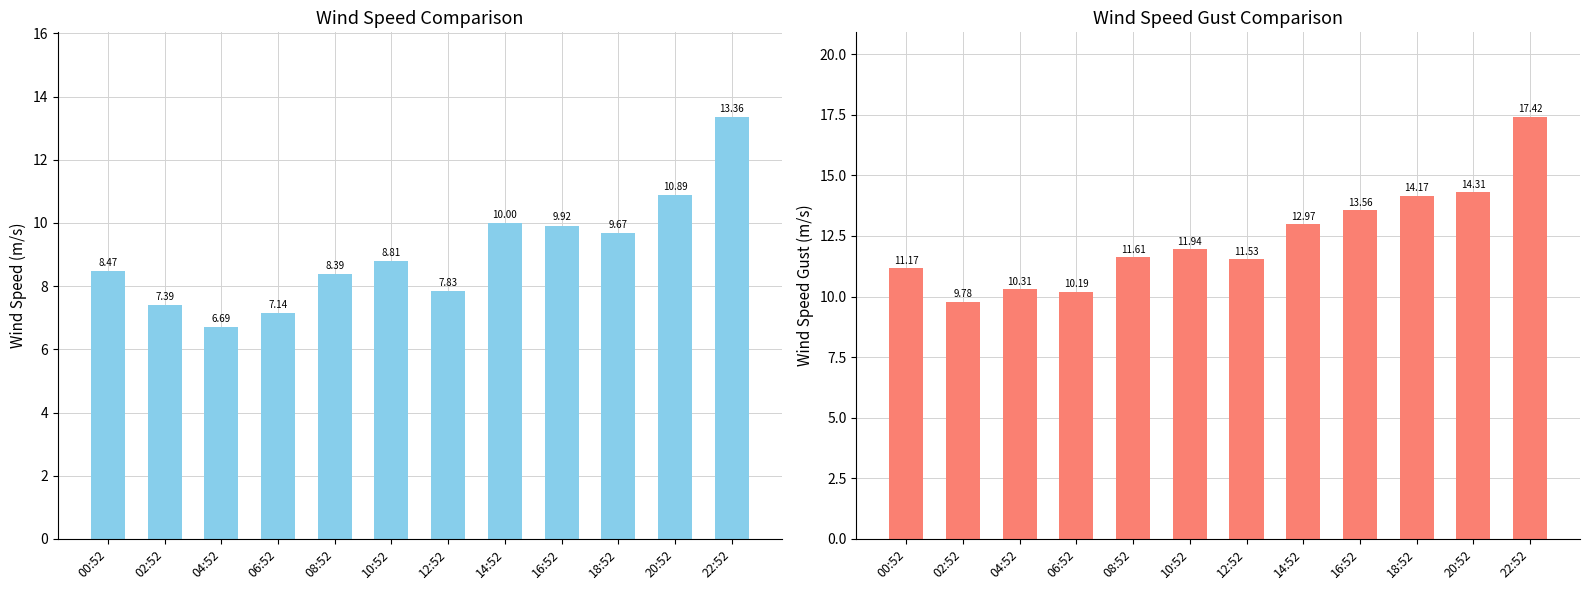

What is the total value across all series at 06:52?

17.3